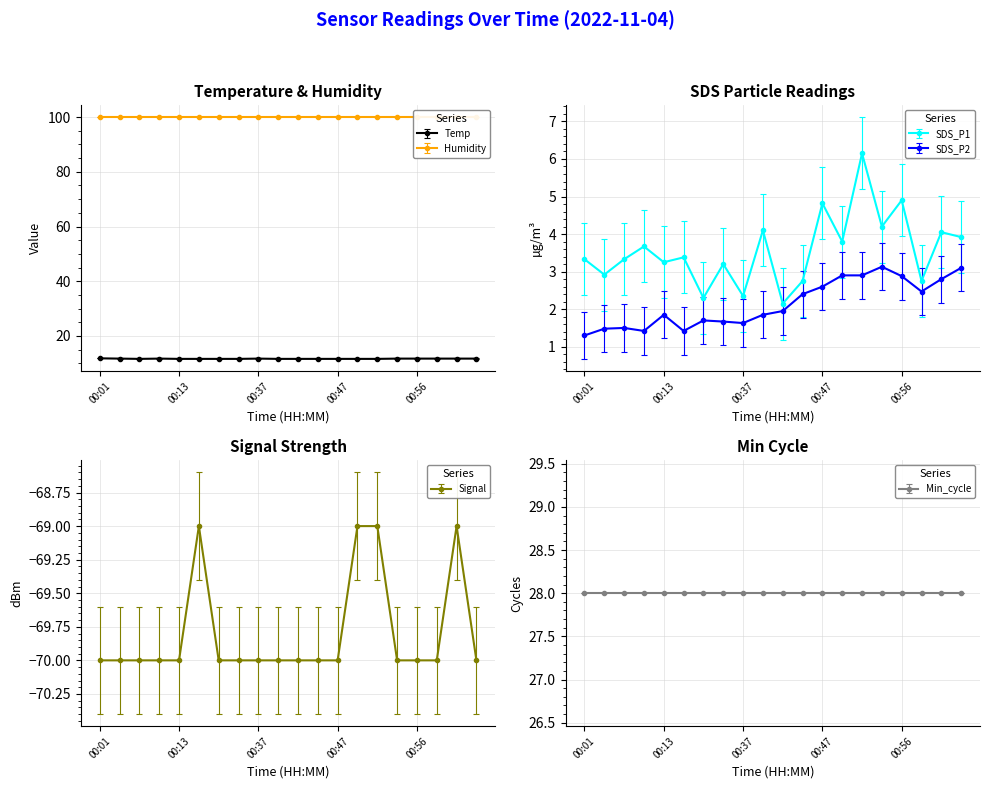

At which label does SDS_P1 reach its minimum?

00:42